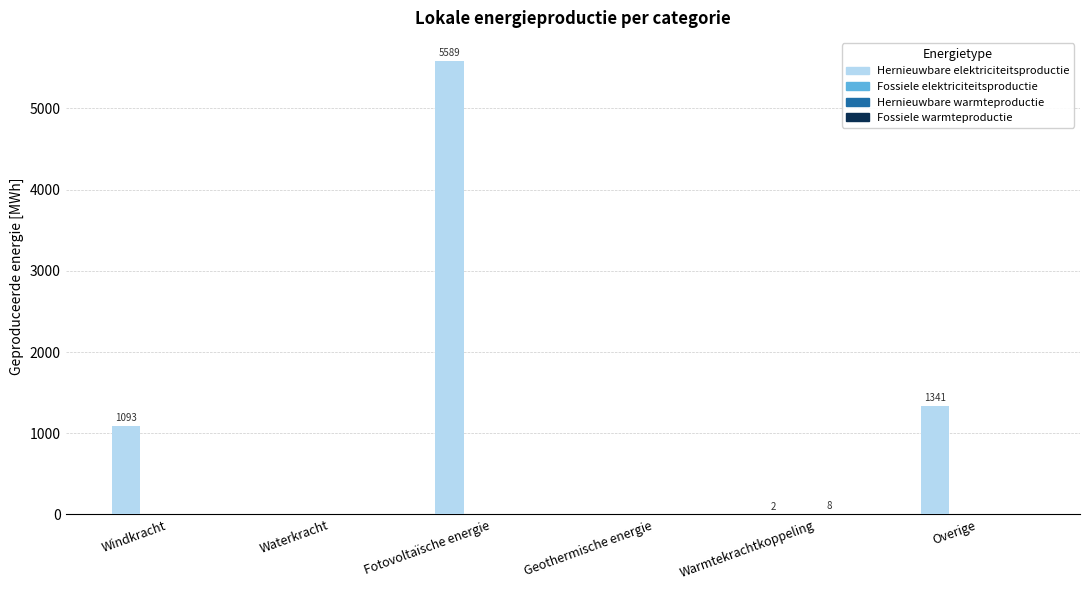

What is the greatest value displayed?

5588.6